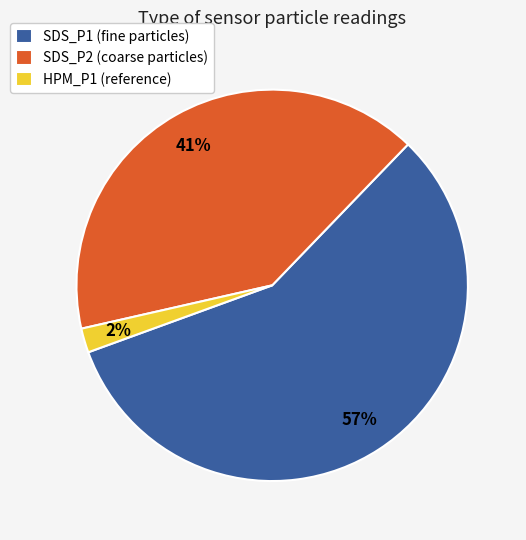

How many slices are in this pie chart?

3